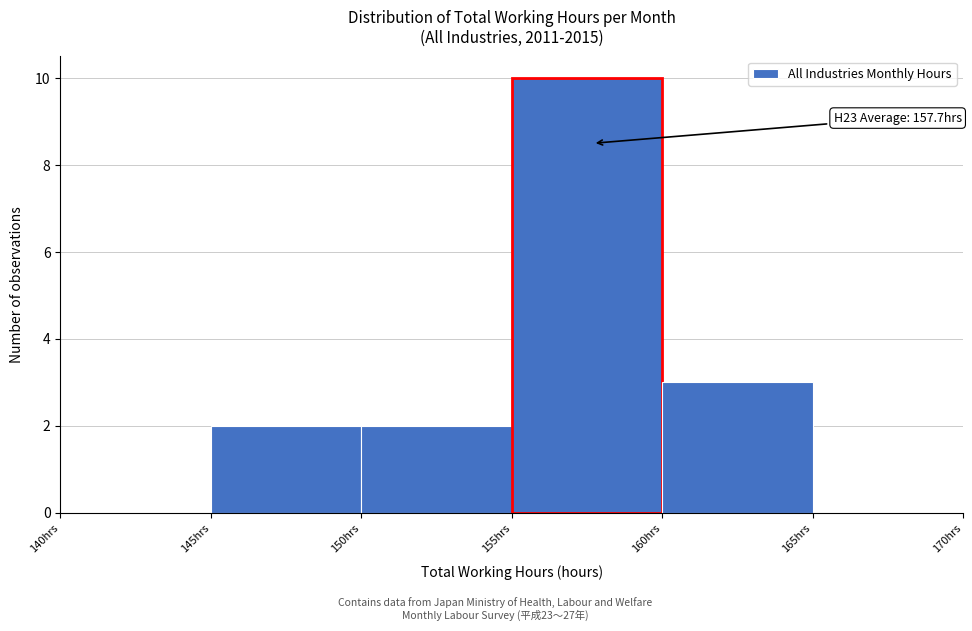

Which range on the x-axis has the tallest bar?

155 to 160